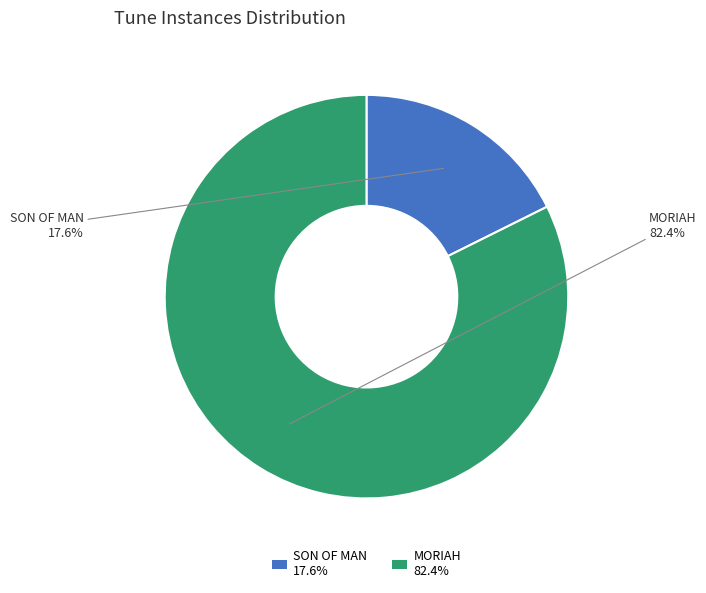

To the nearest percent, what is the combined percentage of SON OF MAN and MORIAH?

100%